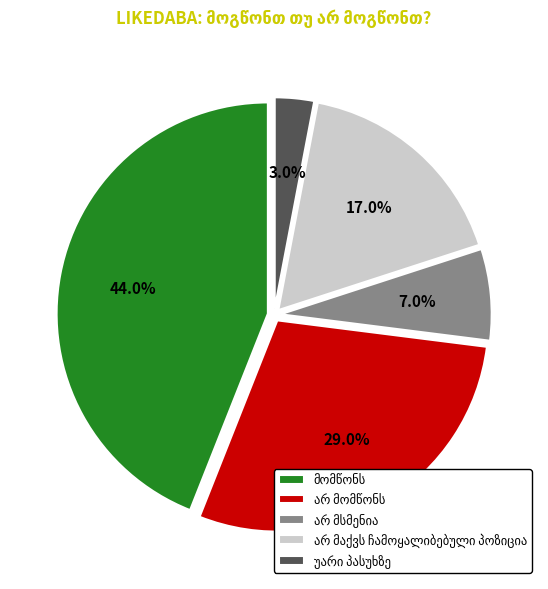

Is there any slice that represents more than half of the pie?

No